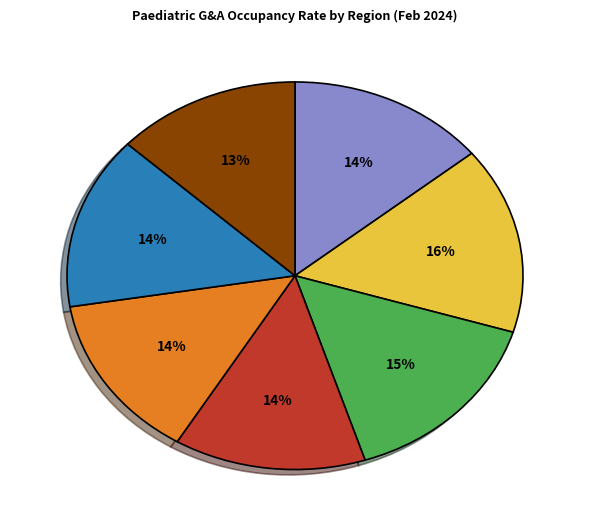

Does any single category account for the majority?

No